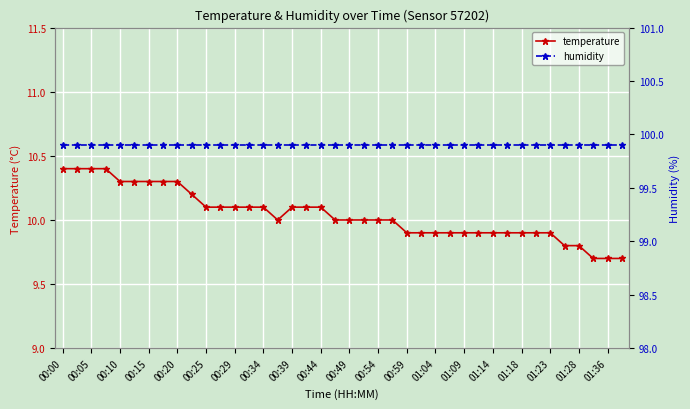

True or false: temperature has a value of 2.4 at 01:36.

False